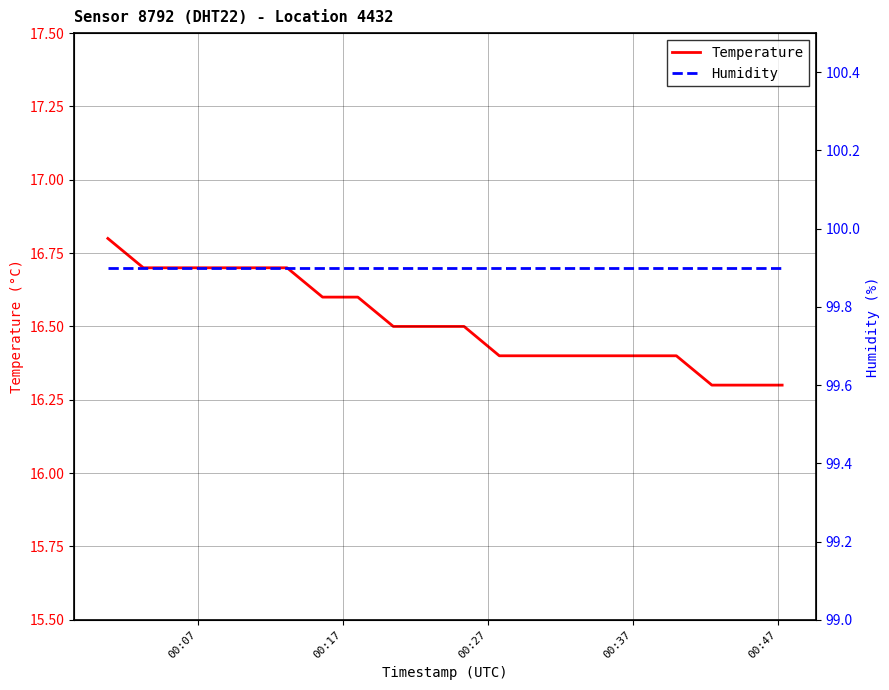

What is the minimum value for Temperature?

16.3